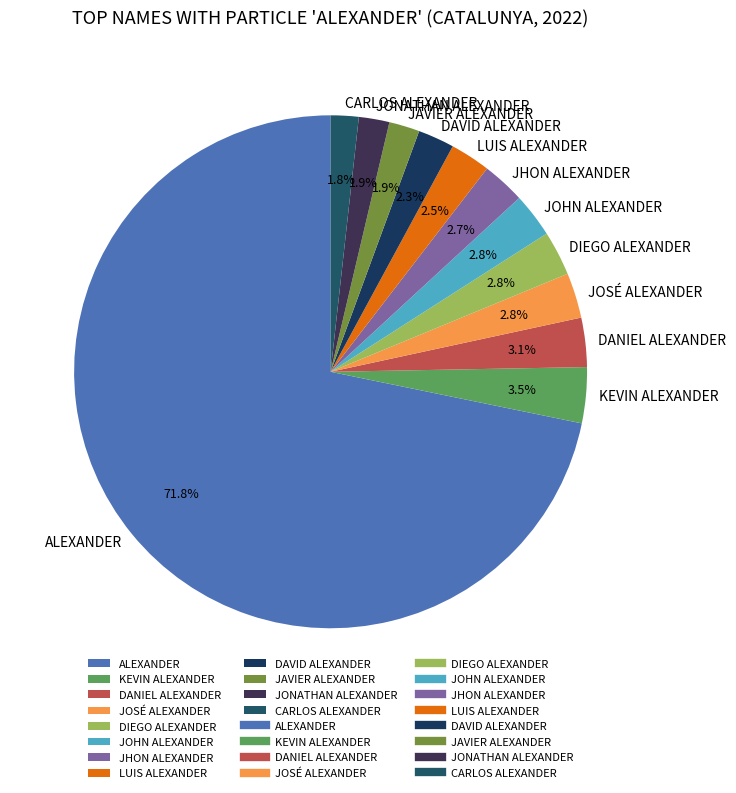

What is the largest slice in the pie chart?

ALEXANDER